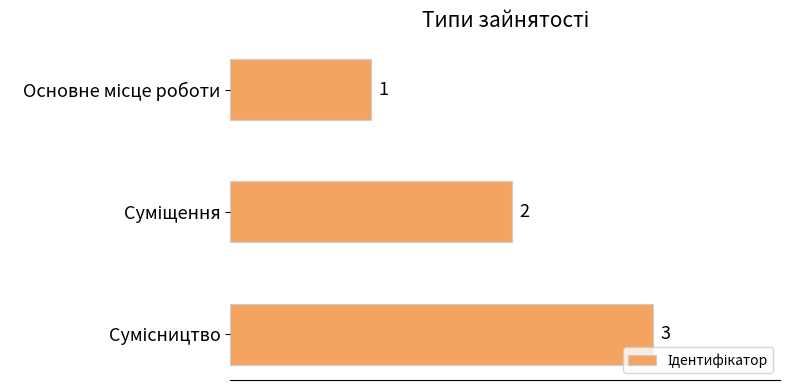

What is the sum of all values?

6